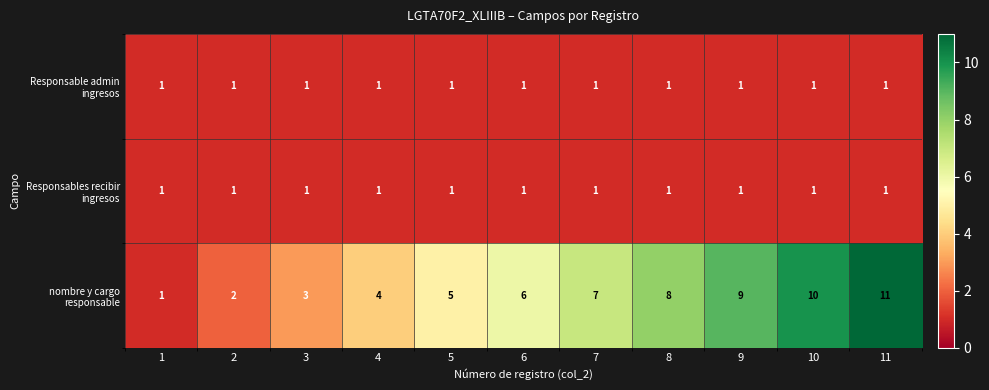

Count the nombre y cargo responsable values in the range 3 to 9.

7